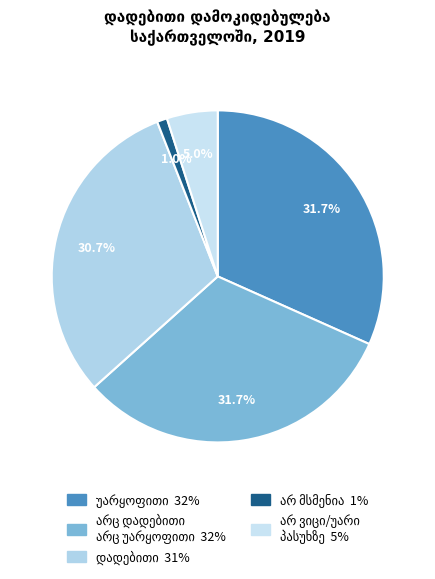

How many segments does this pie chart have?

5